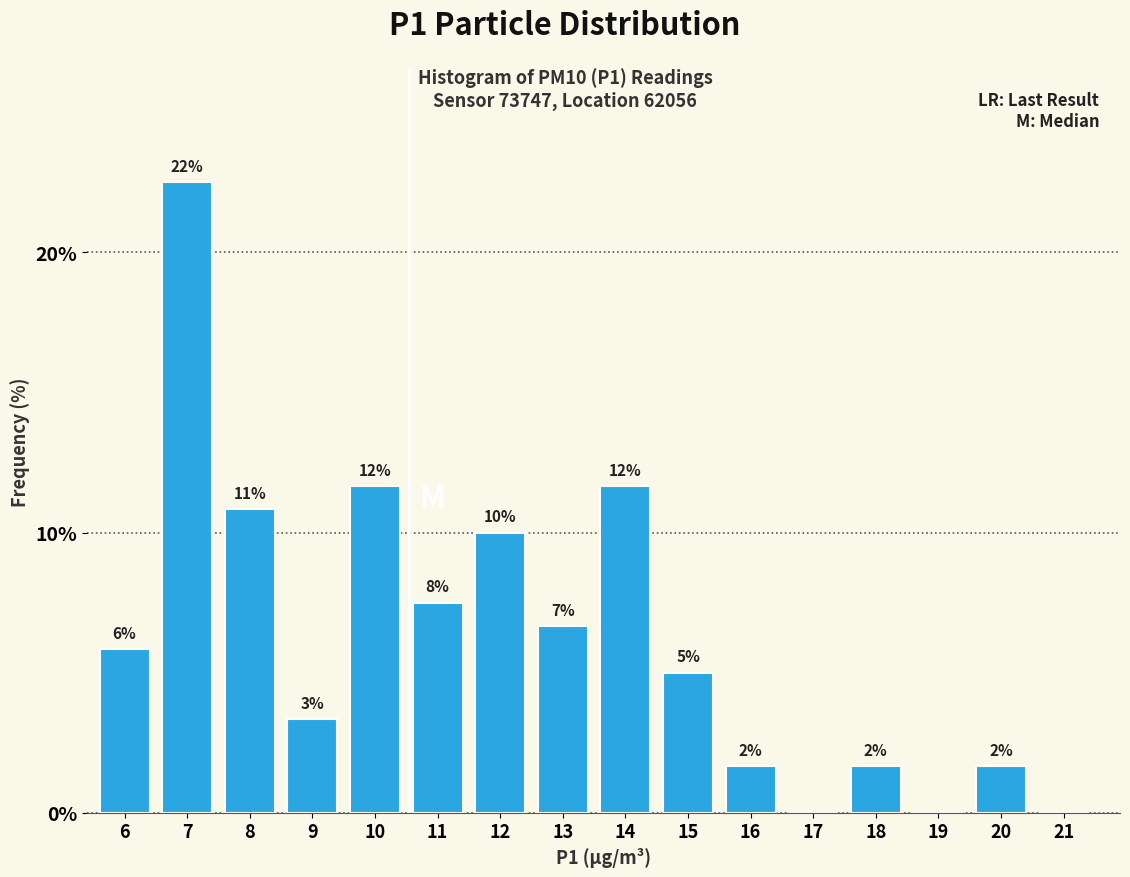

Are the bars horizontal?

No